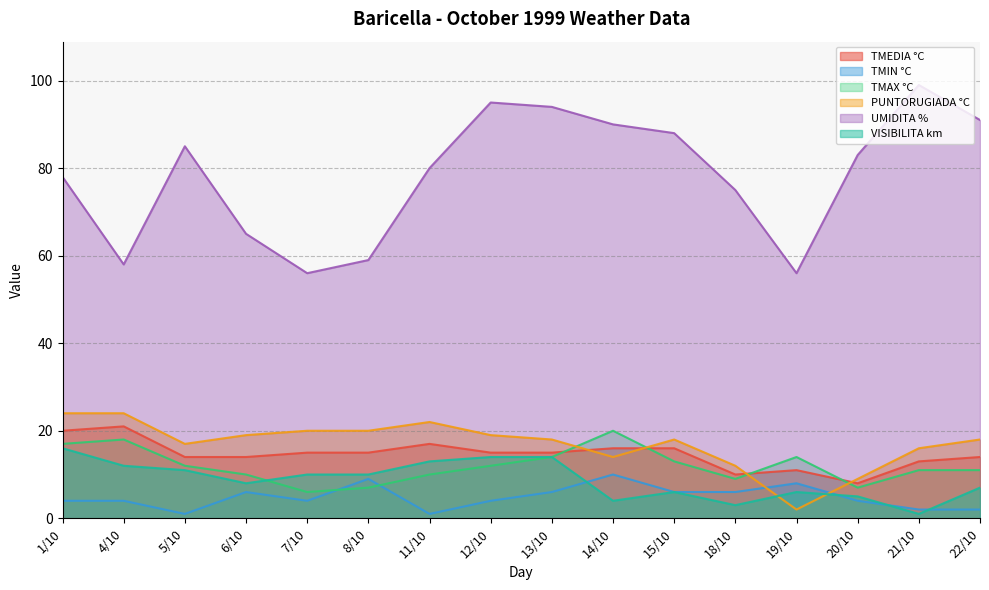

Where do PUNTORUGIADA °C and TMEDIA °C first cross each other?

13/10 and 14/10